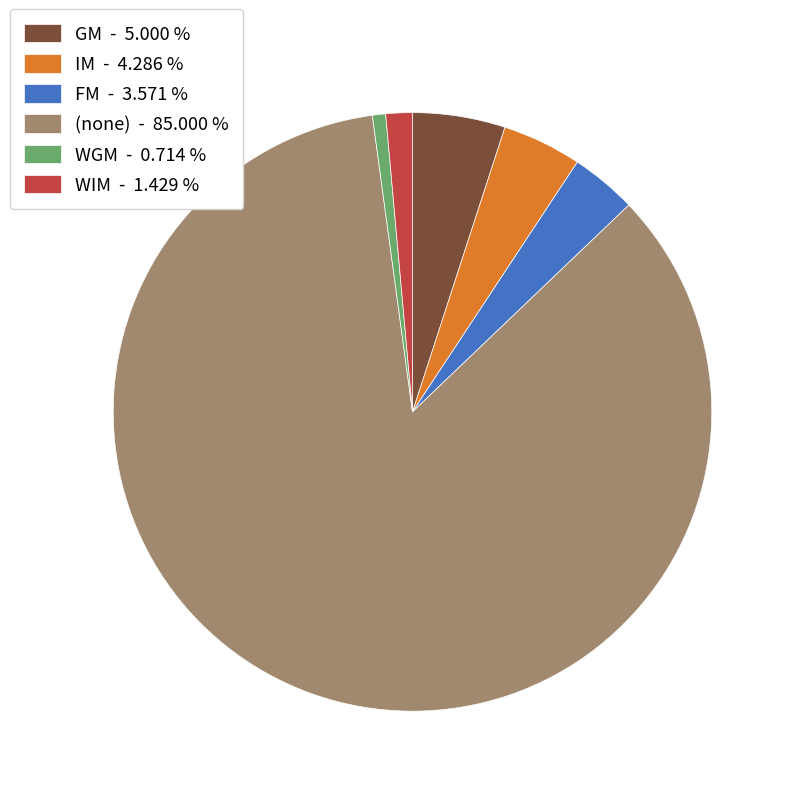

Which has a higher value, WIM - 1.429 % or IM - 4.286 %?

IM - 4.286 %